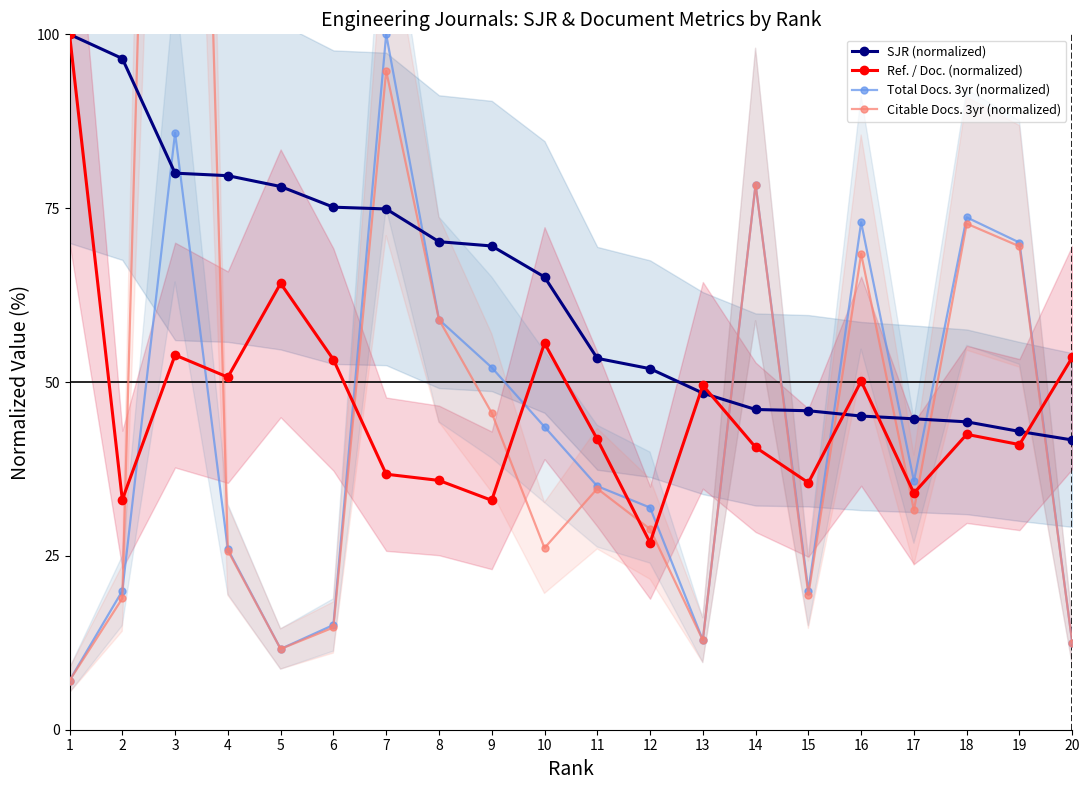

Which series changed the most between 4 and 11?

SJR (normalized)